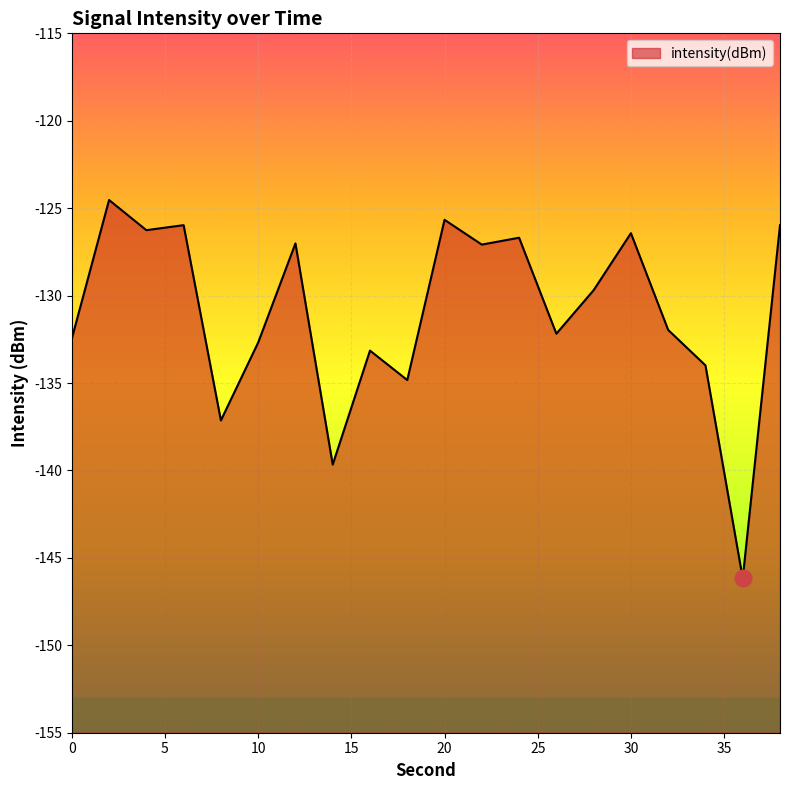

What value does the data have at 22?

-127.1